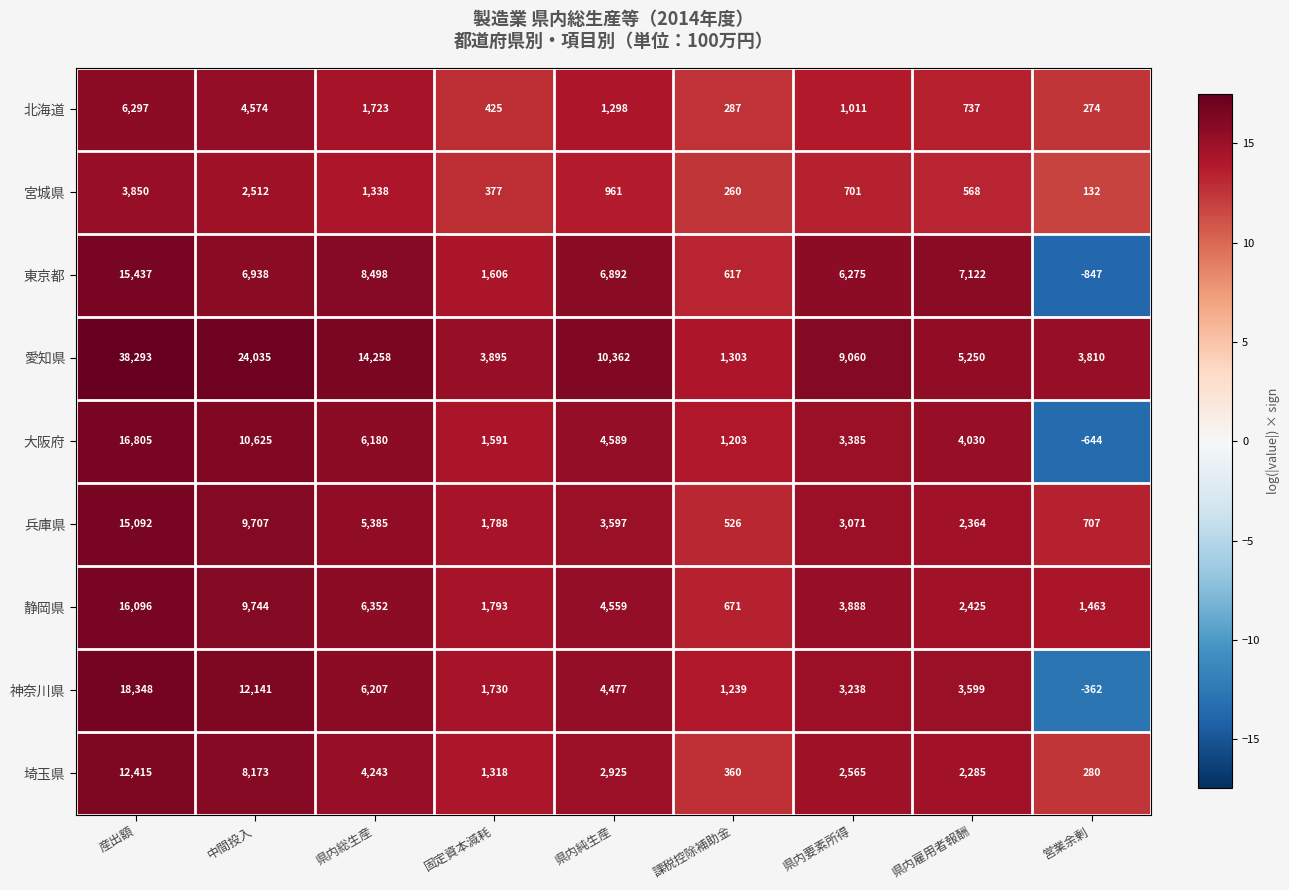

Which label corresponds to the largest value in the chart?

産出額